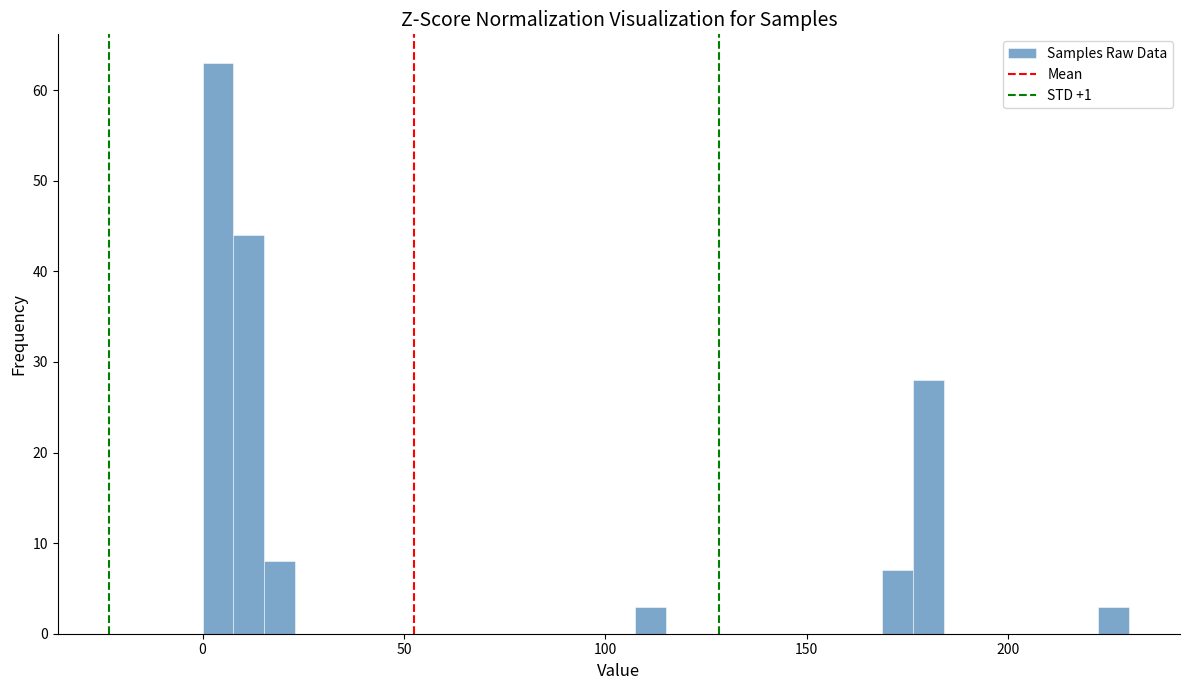

Around what value on the x-axis is the tallest bar? Give the approximate position of its centre, as read against the axis.

5